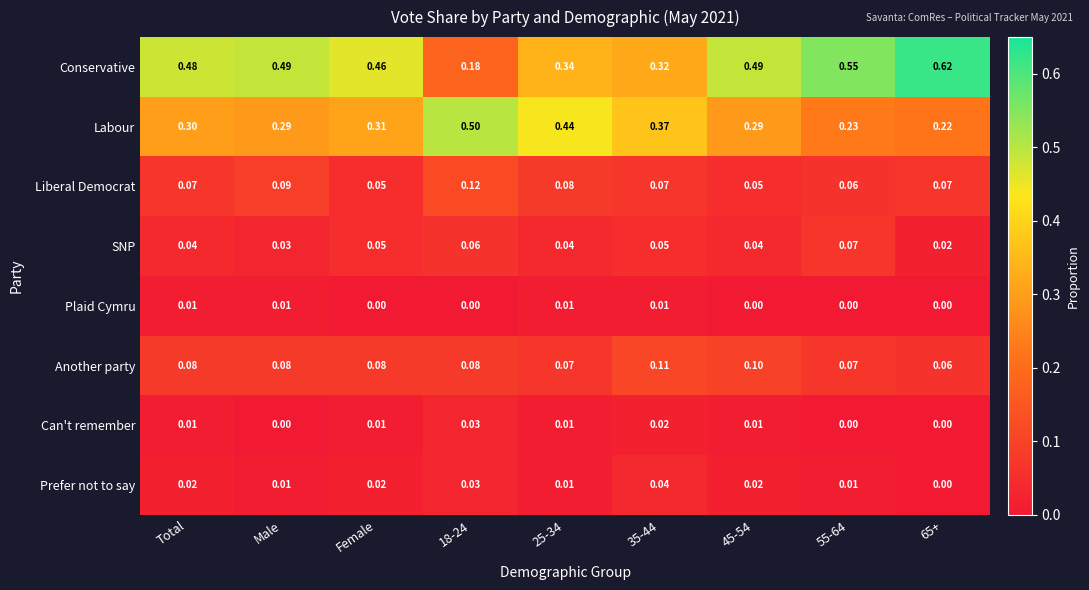

List the series in order of their peak value, highest first.

Conservative, Labour, Liberal Democrat, Another party, SNP, Prefer not to say, Can't remember, Plaid Cymru